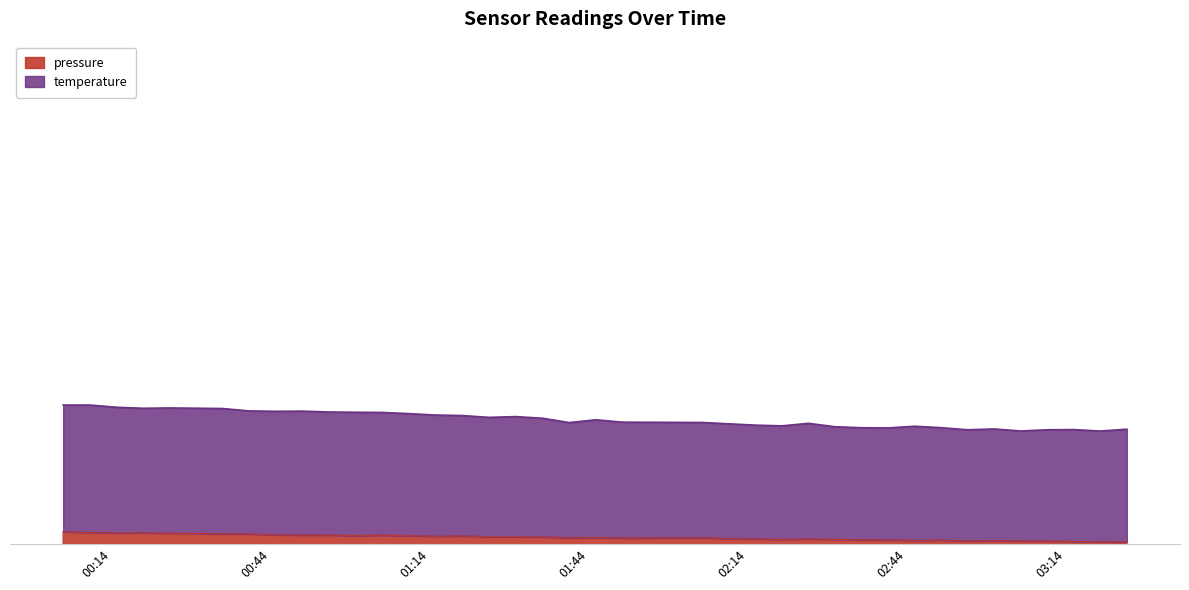

What is the difference between the second highest and second lowest values in the temperature series?

365.7